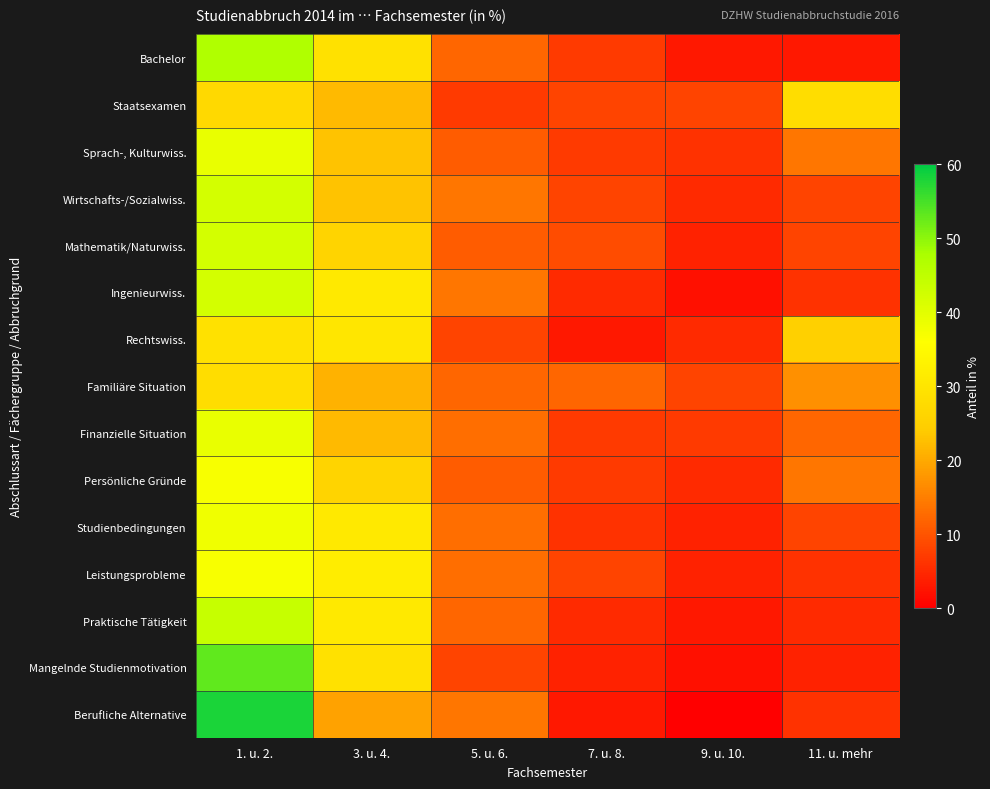

Which category has the highest value across all series?

1. u. 2.